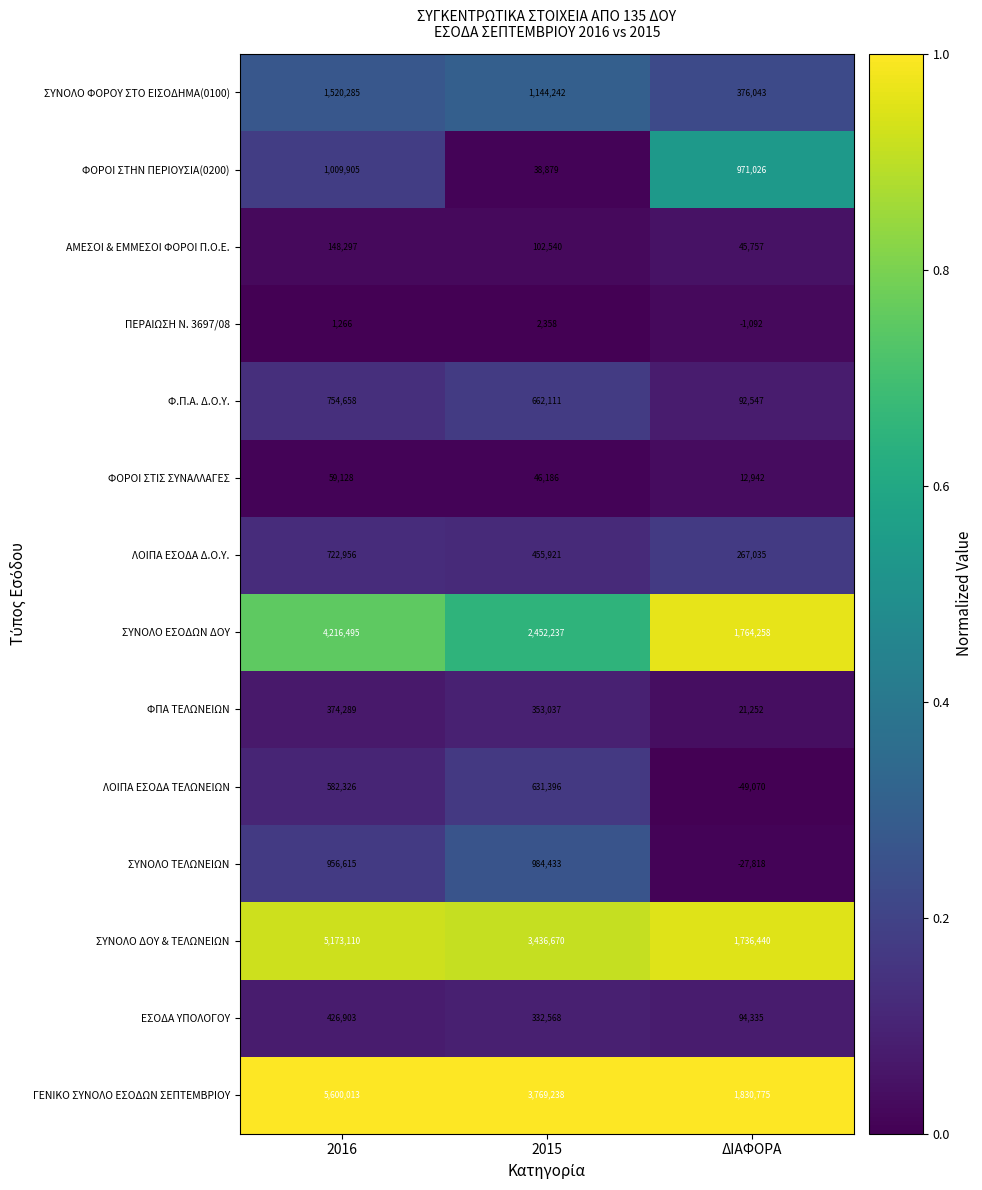

What is the difference between the second highest and minimum values in the ΦΠΑ ΤΕΛΩΝΕΙΩΝ series?

331785